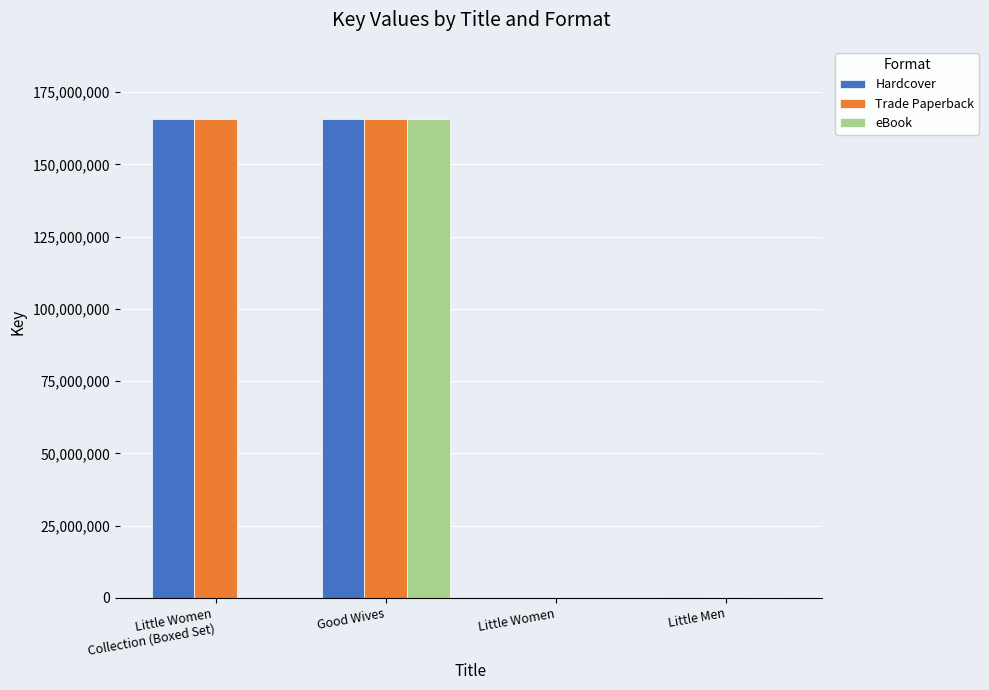

Where is eBook nearest to the value 82914201?

Little Men